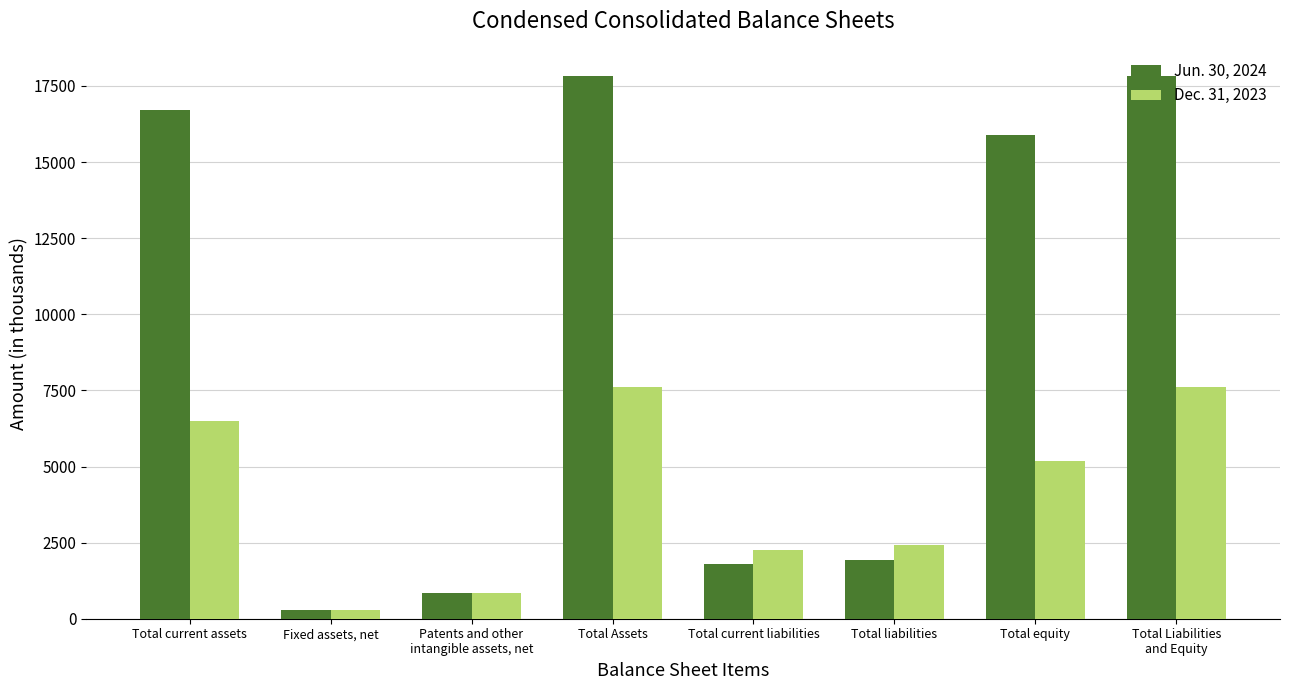

What is the total value across all series at Patents and other
intangible assets, net?

1691